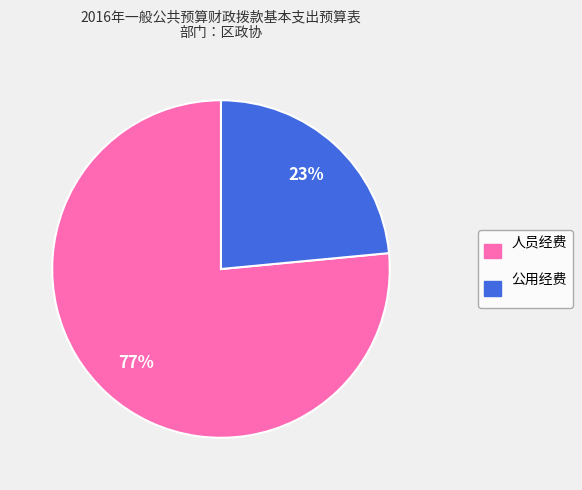

To the nearest percent, what percentage of the pie is 公用经费?

23%